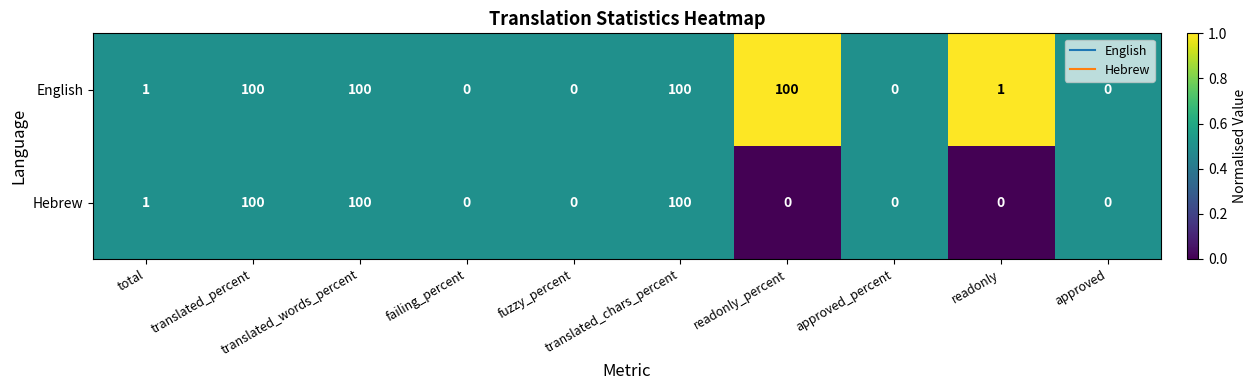

List the series in order of their overall mean, lowest first.

Hebrew, English